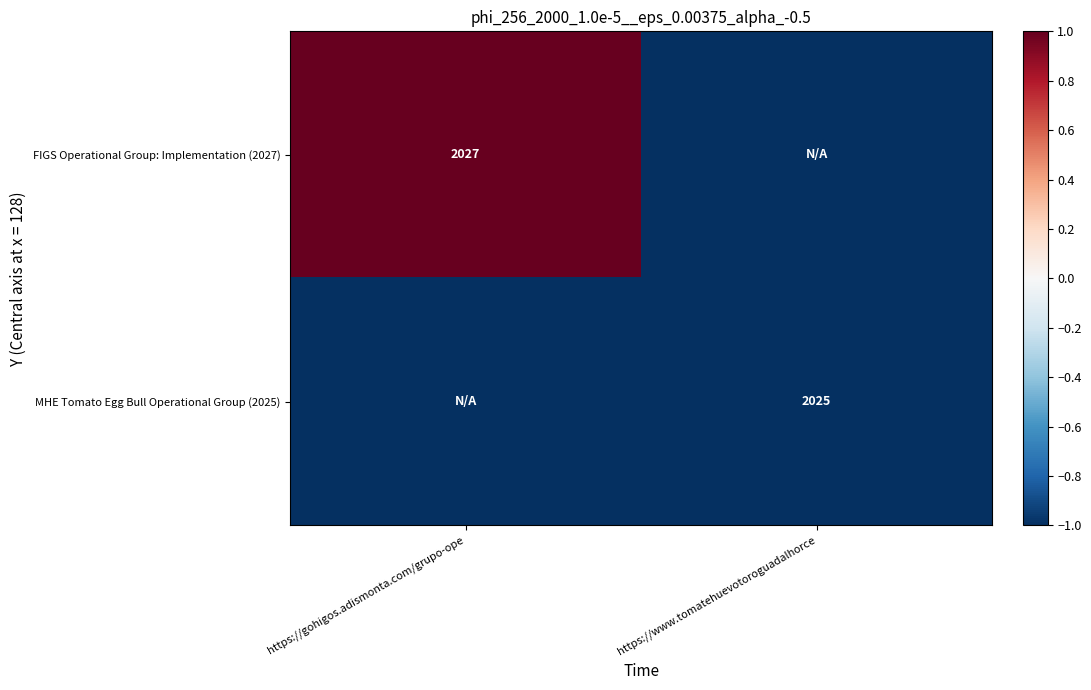

The value of MHE Tomato Egg Bull Operational Group (2025) at https://www.tomatehuevotoroguadalhorce is 767. True or false?

False